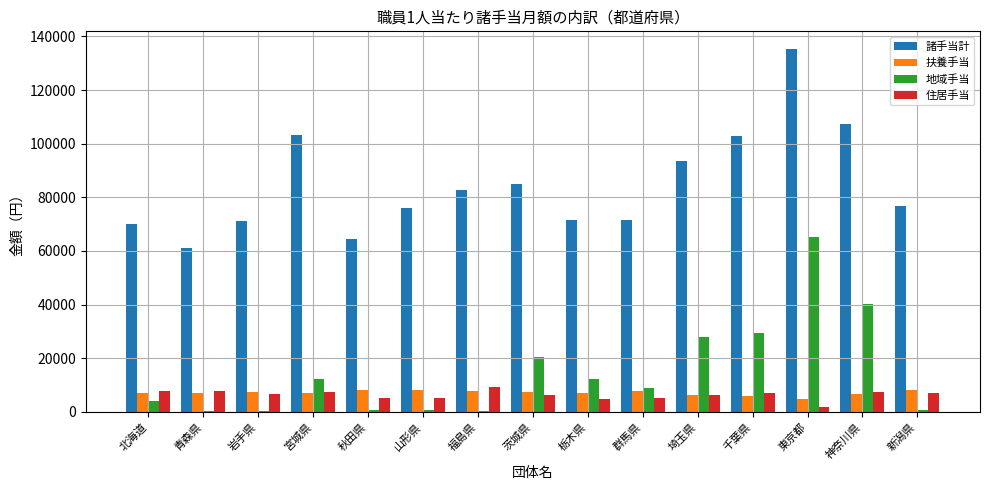

What is the maximum value for 住居手当?

9082